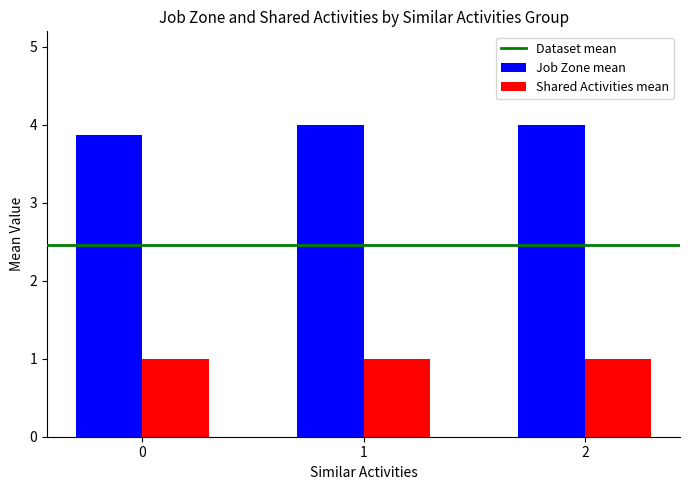

Which series has the largest total across all categories?

Job Zone mean